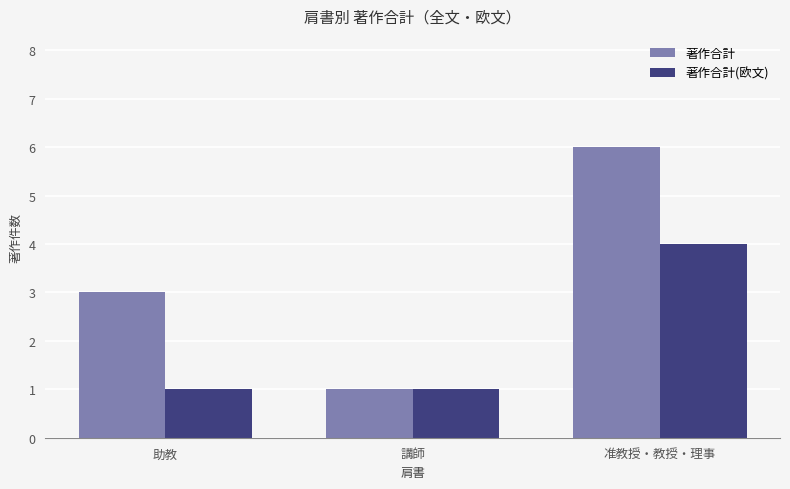

What is the sum of the 著作合計(欧文) values at 講師 and 助教?

2